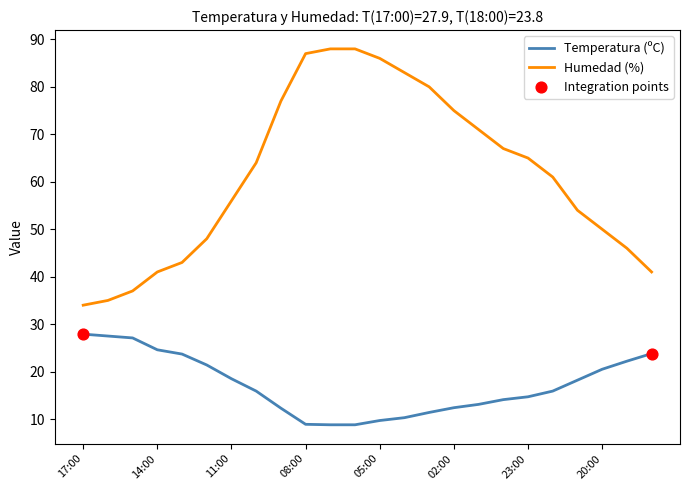

True or false: Temperatura (ºC) and Humedad (%) intersect in this chart.

False